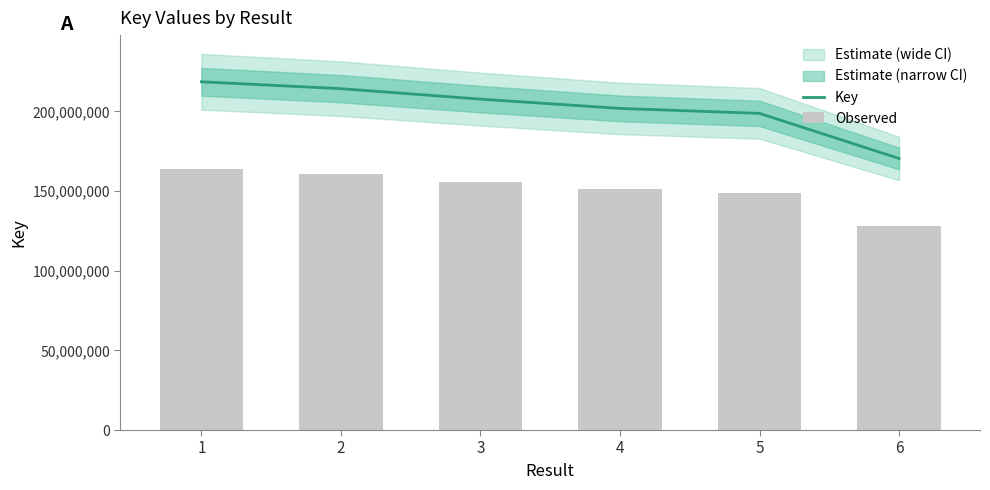

What is the sum of the Observed values at 4 and 1?

315449504.2